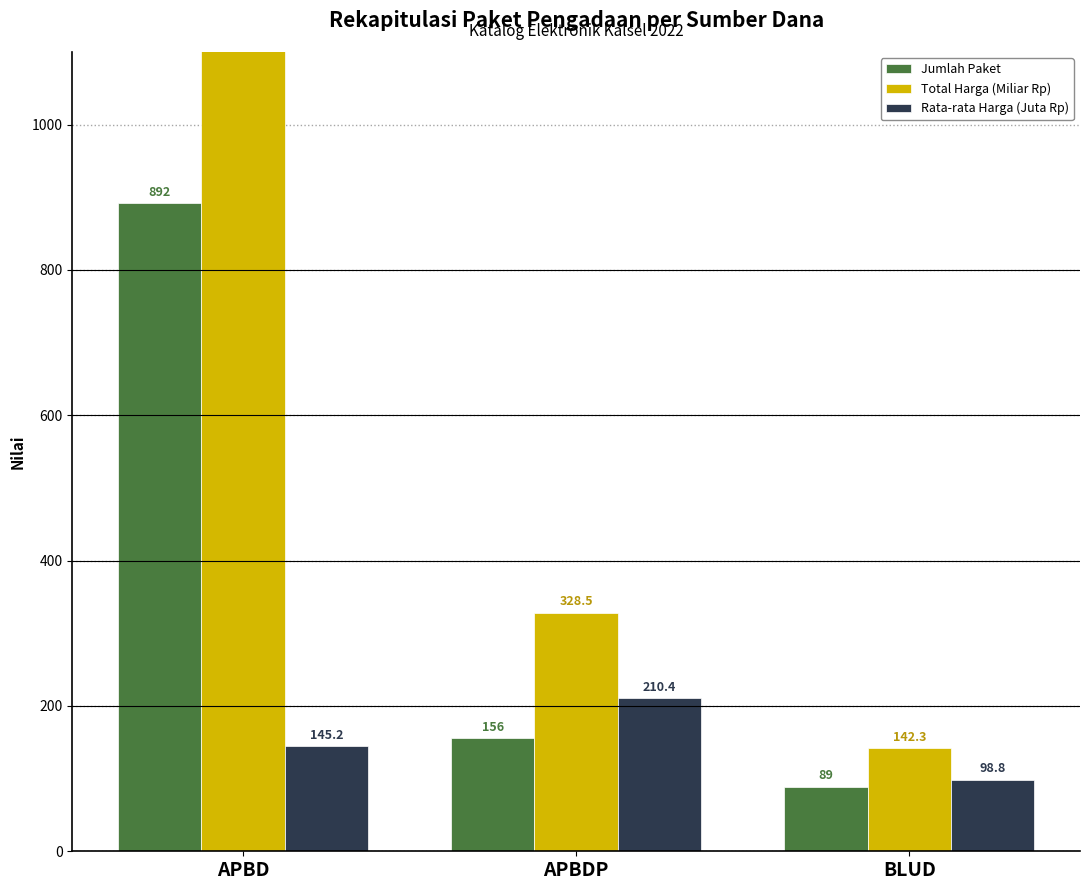

True or false: Total Harga (Miliar Rp) has a value of 328.5 at APBDP.

True